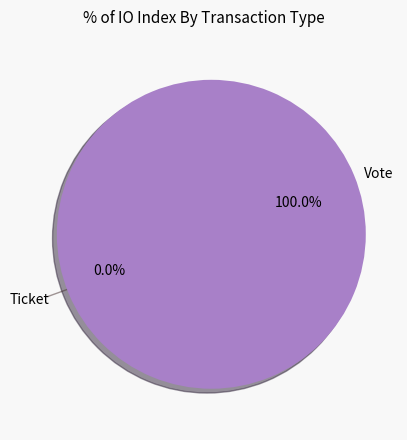

Between Ticket and Vote, which is larger?

Vote